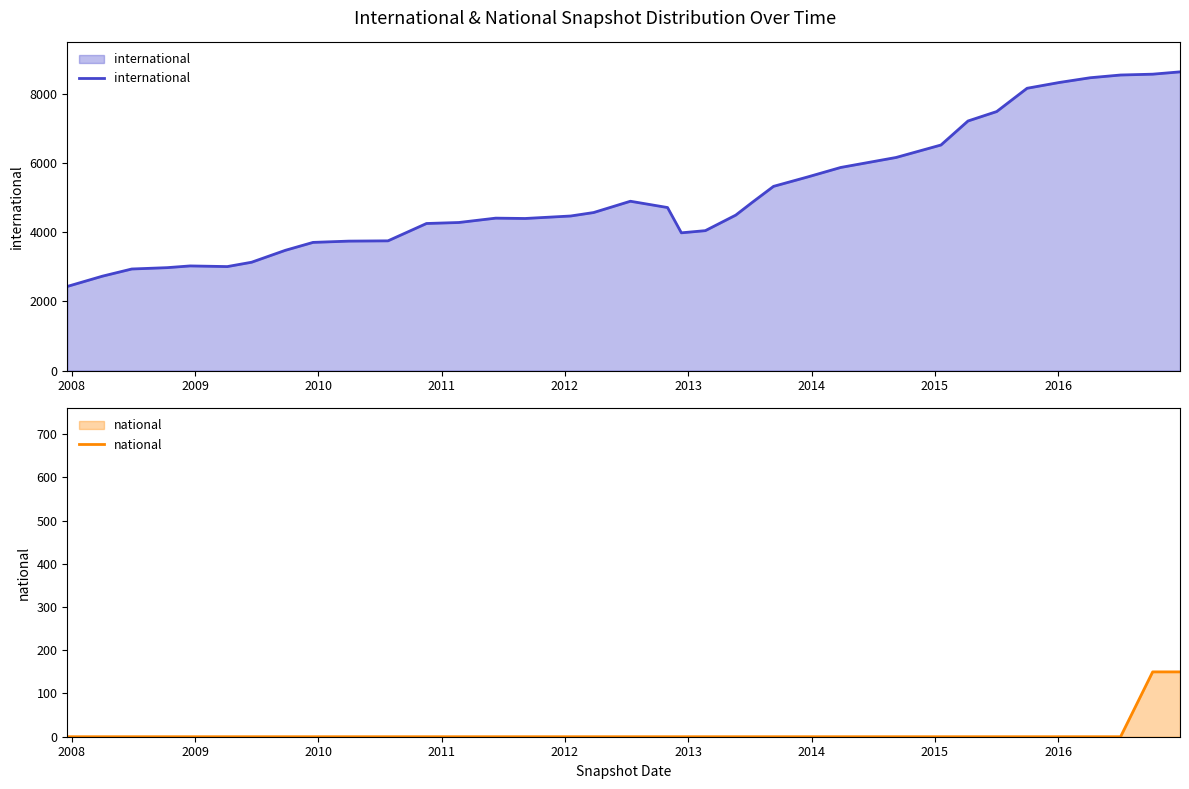

What is the minimum value for international?

2433